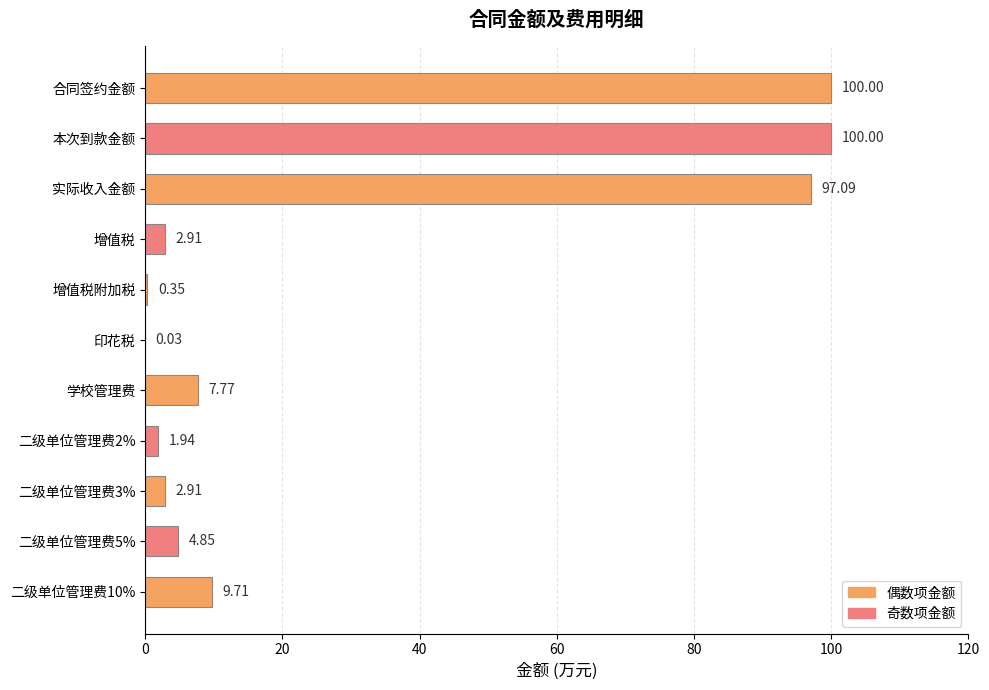

What is the change in value from 二级单位管理费5% to 增值税?

-1.9